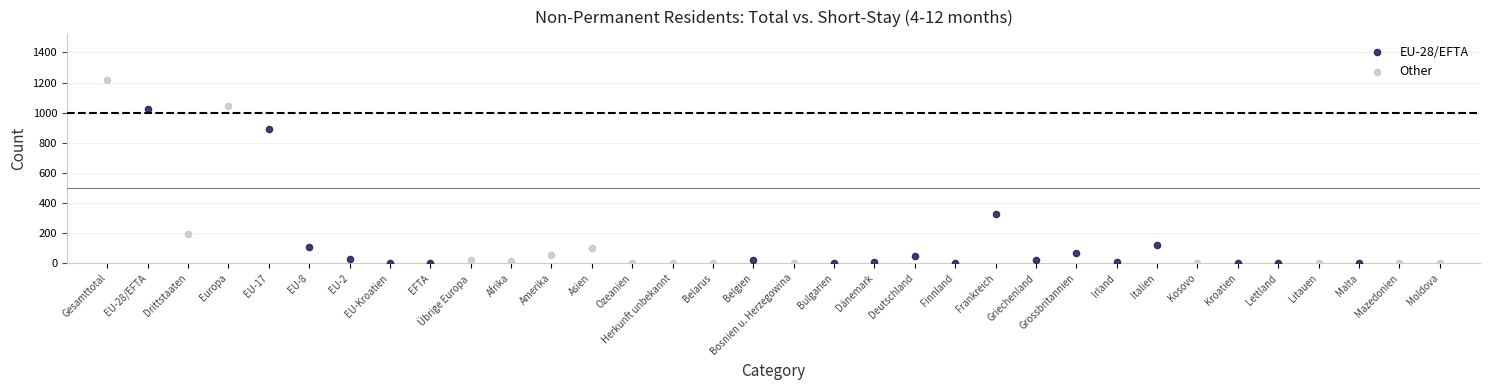

Which series contains the highest Y value?

Other